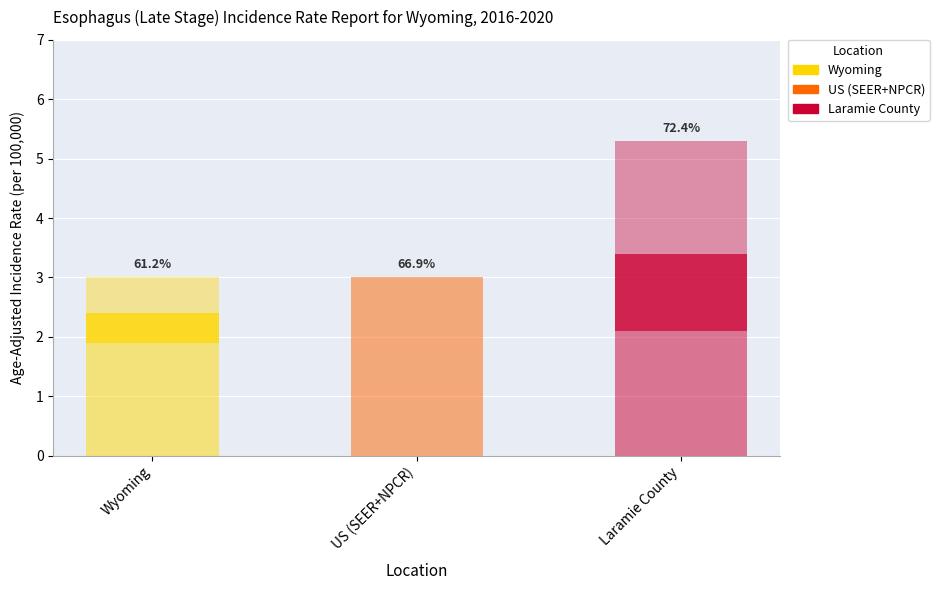

True or false: Lower 95% CI has a value of 2.1 at Laramie County.

True